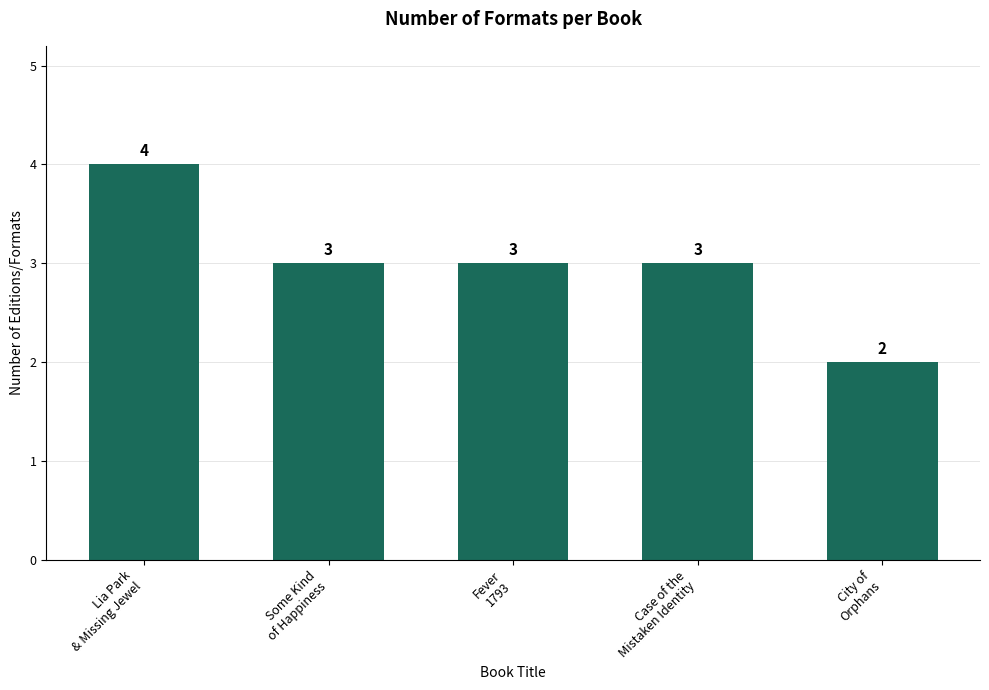

Approximately how many times larger is the value at Lia Park
& Missing Jewel compared to Case of the
Mistaken Identity?

1.3